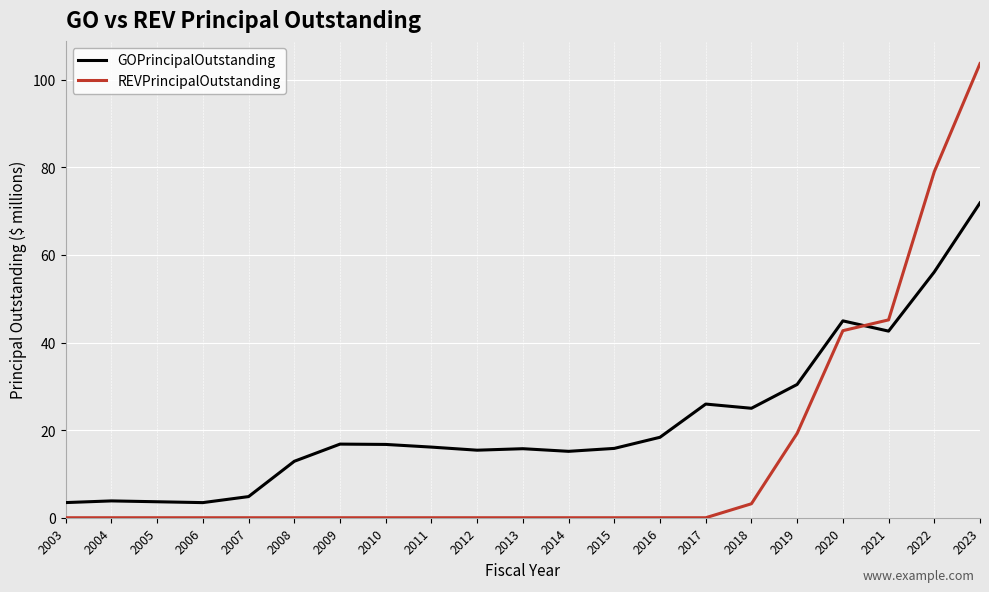

What is the maximum value shown in the chart?

103.7